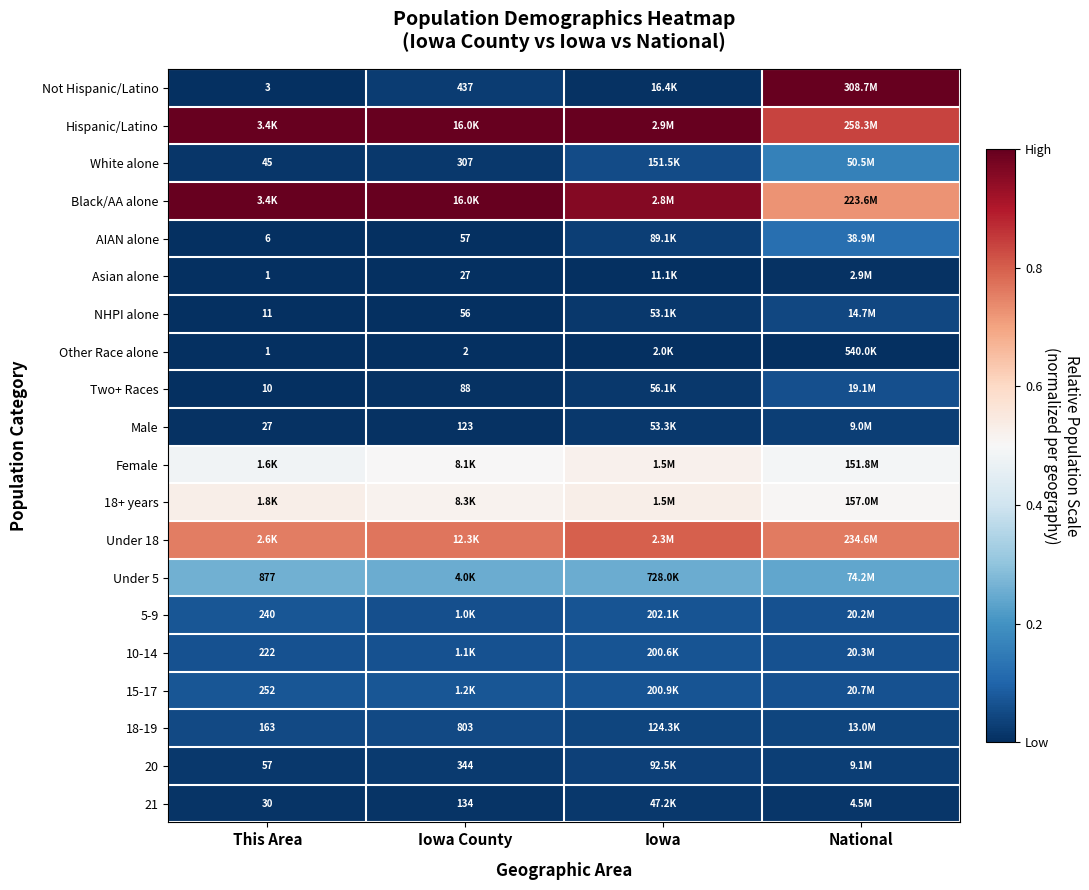

Rank the series by their maximum value, from highest to lowest.

Not Hispanic/Latino, Hispanic/Latino, Black/AA alone, Under 18, 18+ years, Female, Under 5, White alone, AIAN alone, 15-17, 5-9, 10-14, Two+ Races, 18-19, NHPI alone, 20, Male, 21, Asian alone, Other Race alone